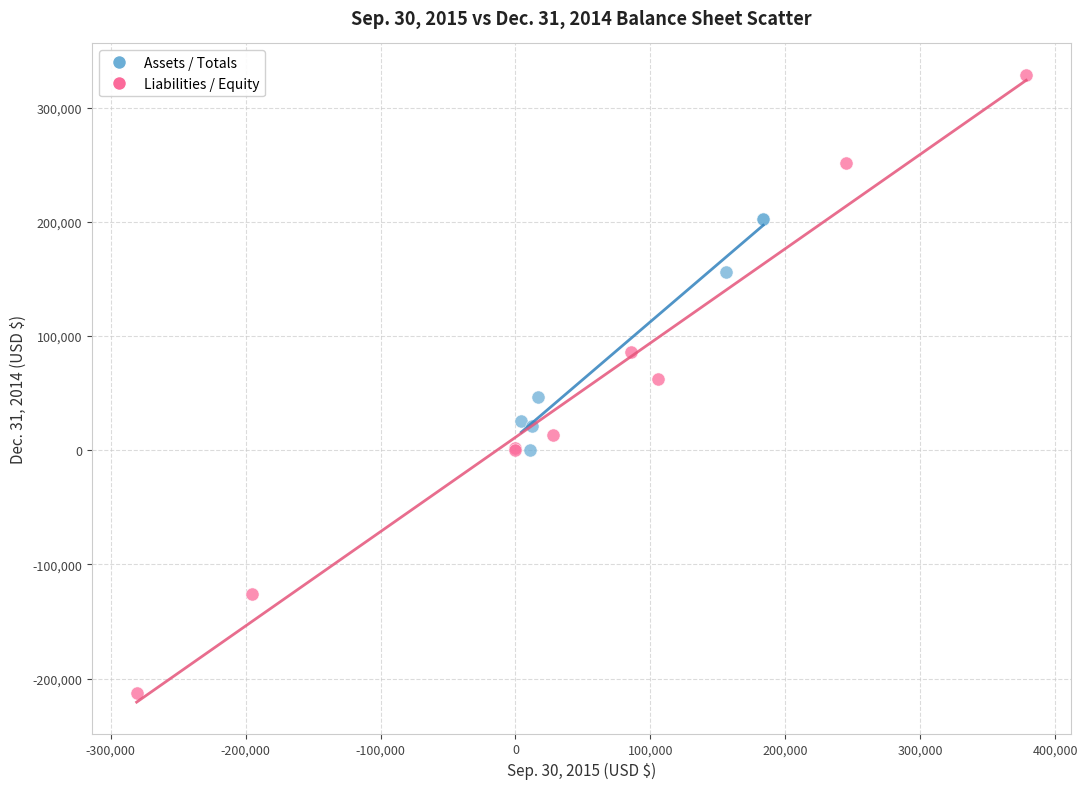

Which series reaches the maximum Y coordinate?

Liabilities / Equity